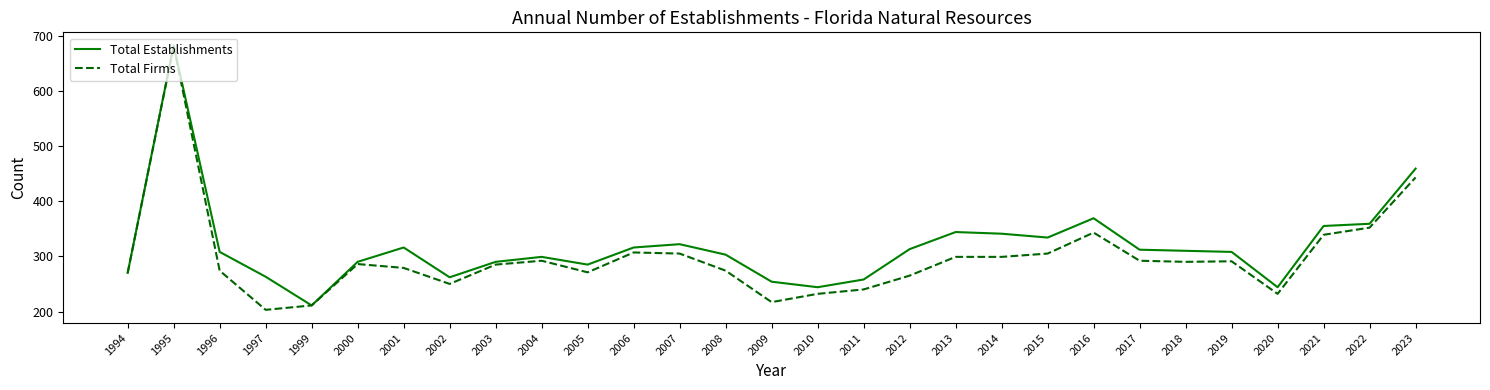

Read the Total Firms value at 2009, to the nearest 5.

215